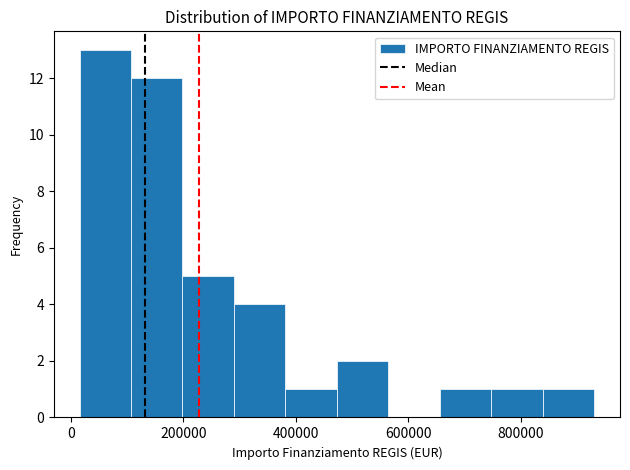

Reading left to right, transcribe this chart: for each bar, give the range it covers on the x-axis and its height. Neither the bar edges nor the heights are printed on the chart, so give them approximately, as read against the axes.

20000 to 100000: 13
100000 to 200000: 12
200000 to 300000: 5
300000 to 380000: 4
380000 to 480000: 1
480000 to 560000: 2
560000 to 660000: 0
660000 to 740000: 1
740000 to 840000: 1
840000 to 940000: 1